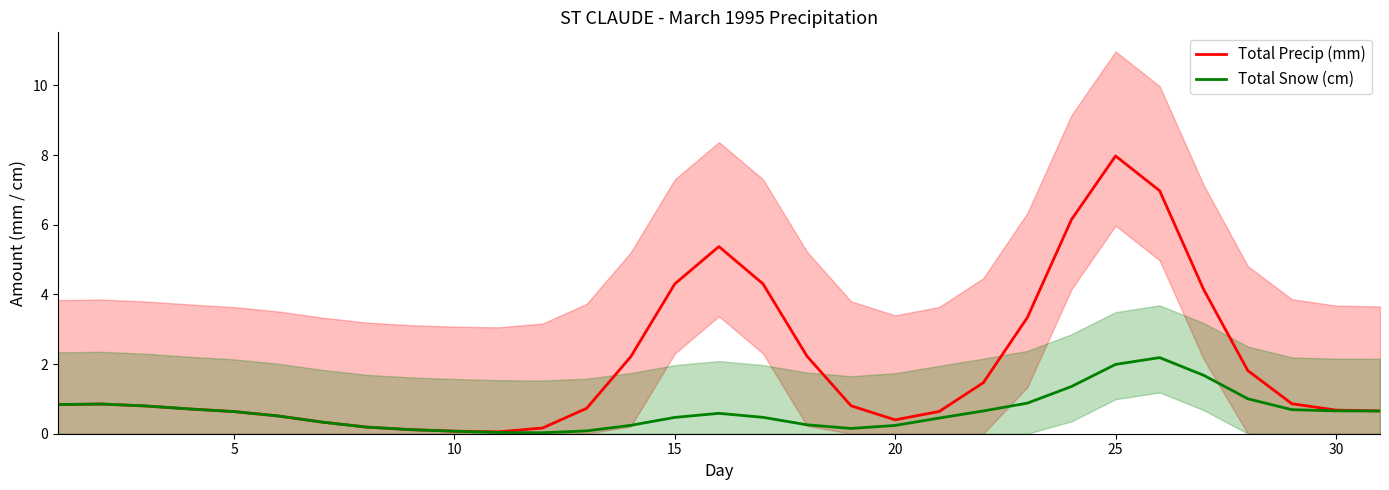

What is the highest value of the Total Snow (cm) series?

2.2